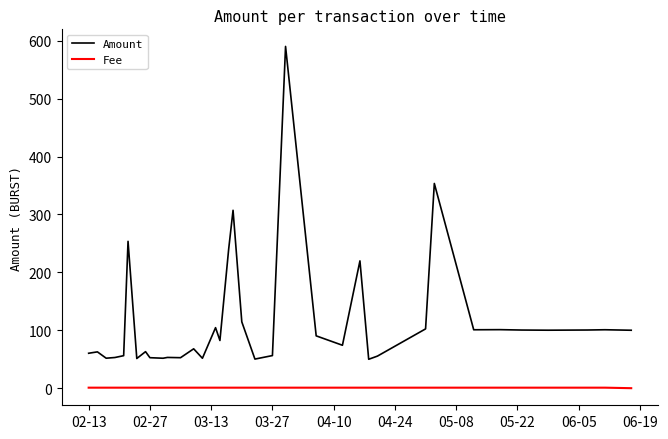

Which series has the largest total across all categories?

Amount